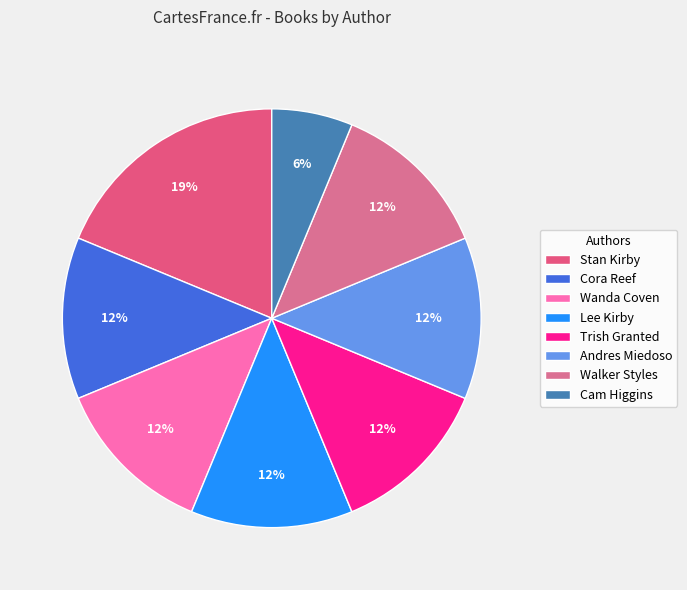

What is the largest slice in the pie chart?

Stan Kirby